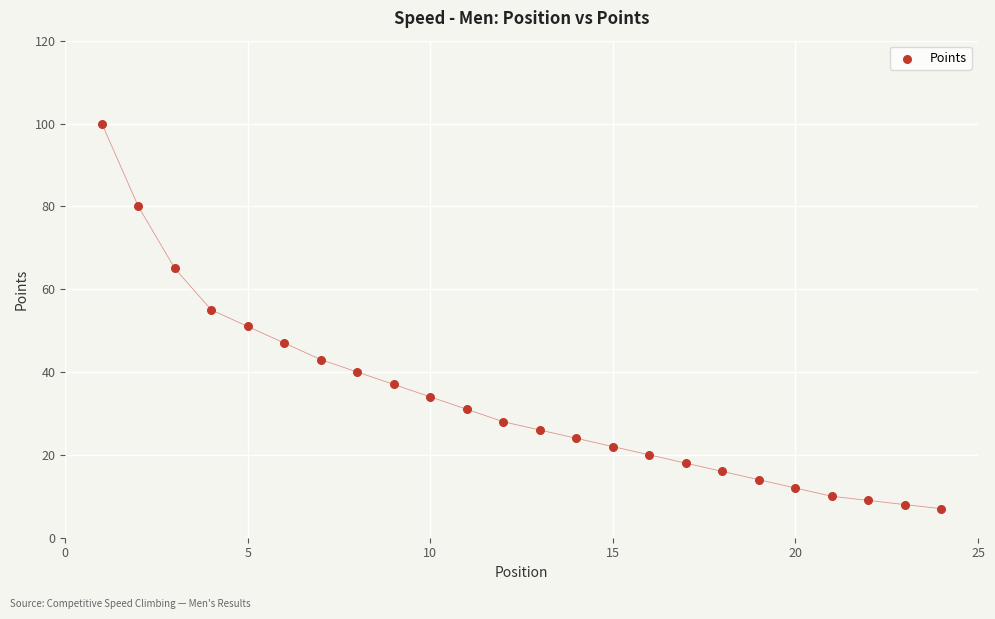

What is the range of X values (max minus min)?

23